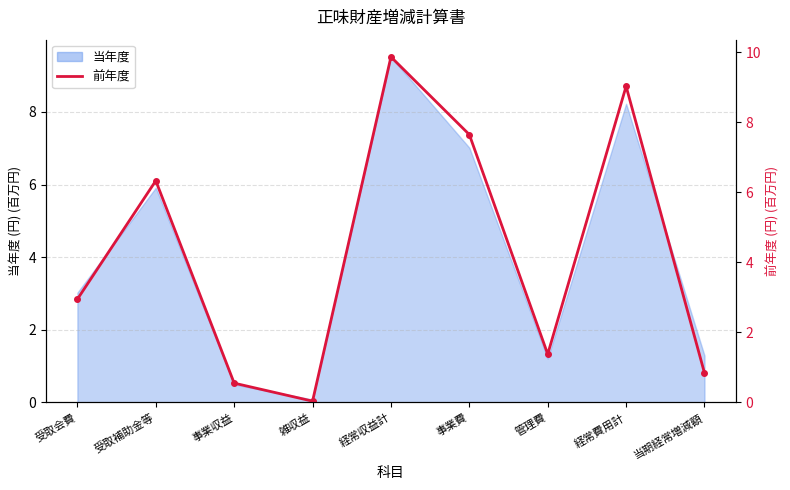

List the labels in order of value, largest first.

経常収益計, 経常費用計, 事業費, 受取補助金等, 受取会費, 管理費, 当期経常増減額, 事業収益, 雑収益